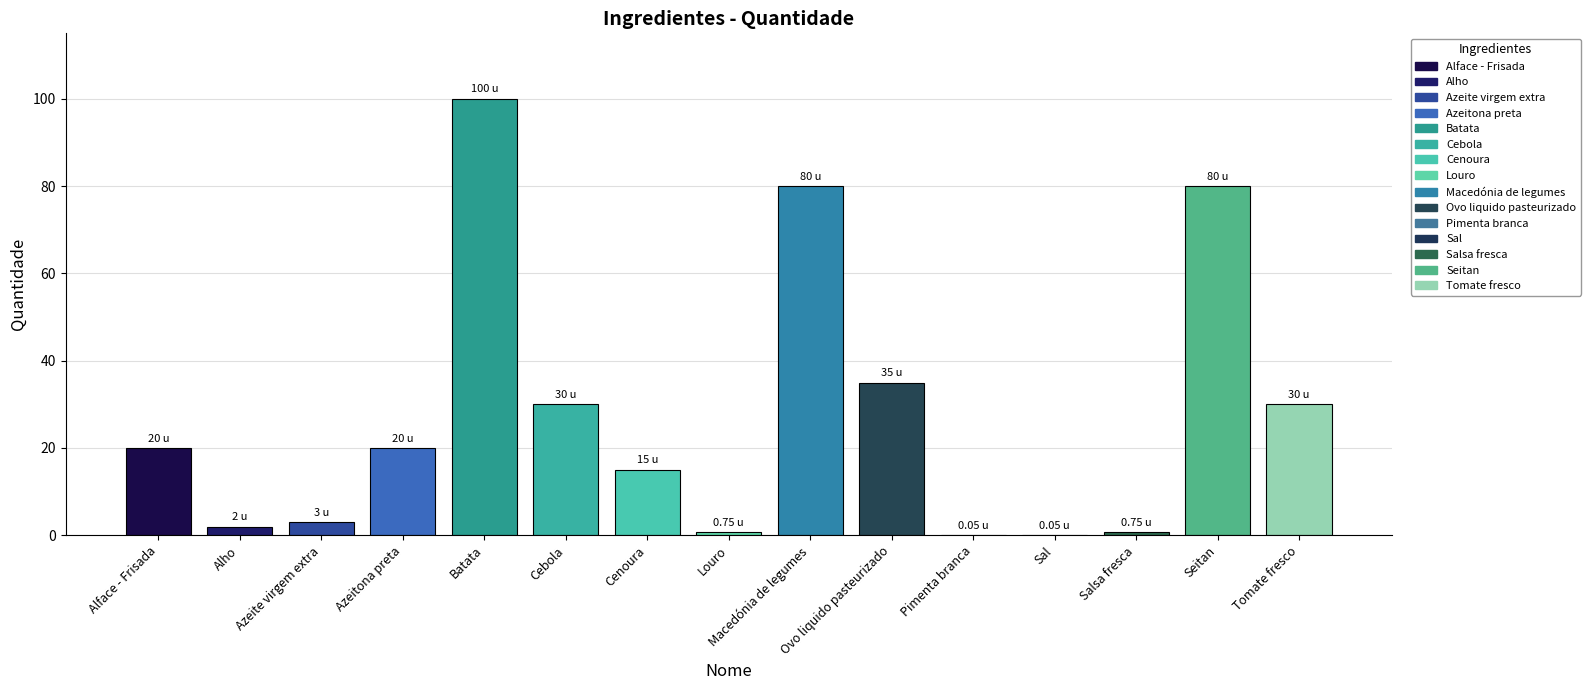

What is the sum of the values at Tomate fresco and Cenoura?

45.0